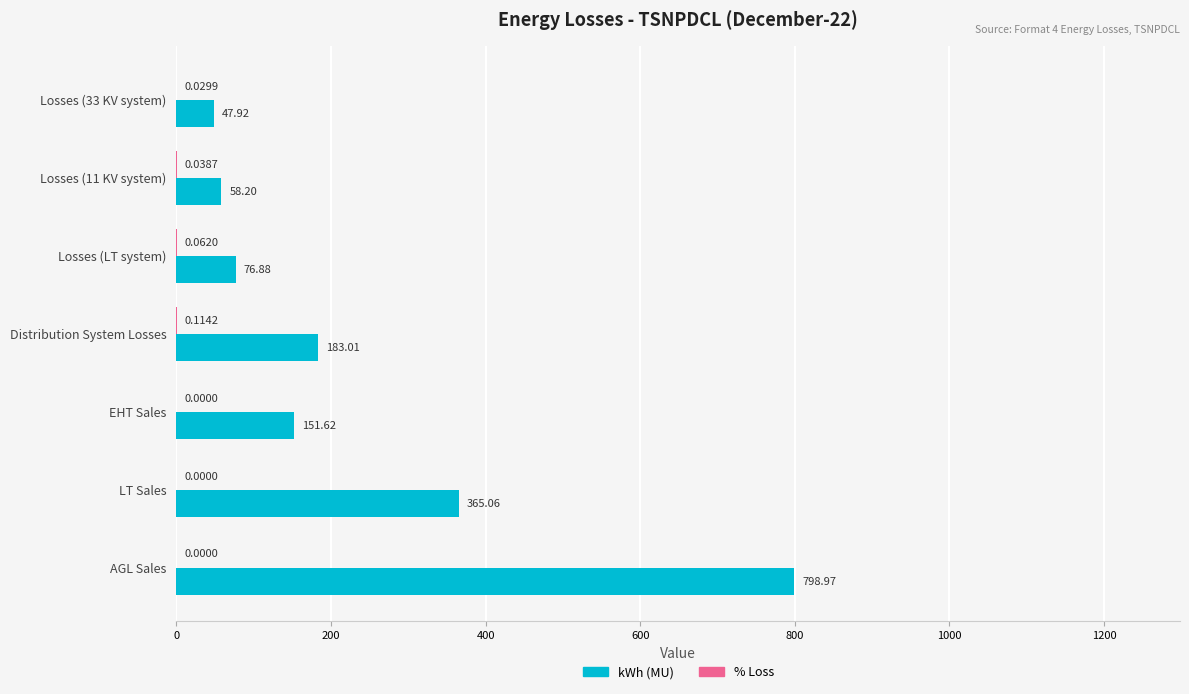

What is the sum of all kWh (MU) values?

1681.7